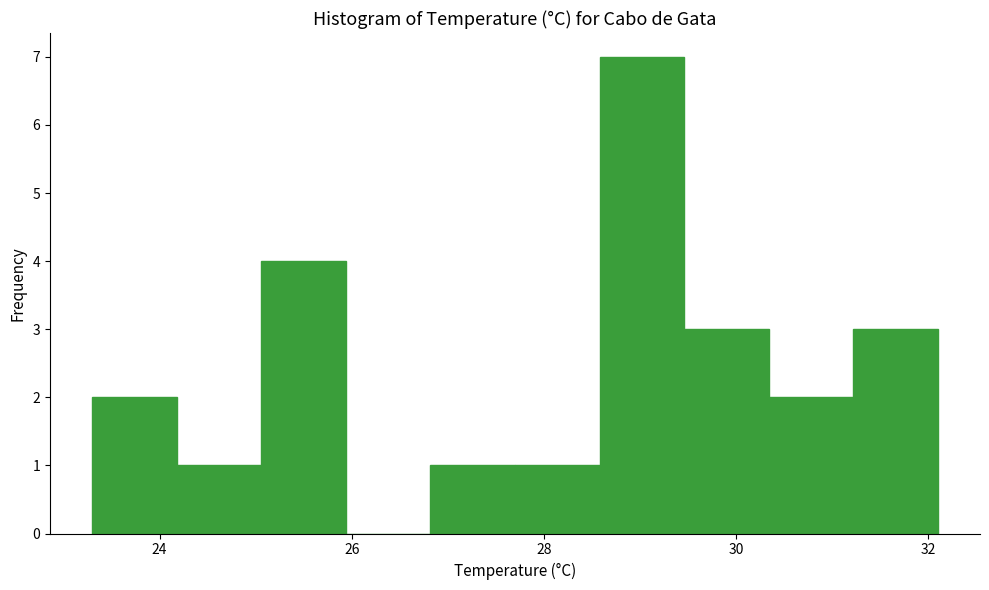

Reading left to right, transcribe this chart: for each bar, give the range it covers on the x-axis and its height. Neither the bar edges nor the heights are printed on the chart, so give them approximately, as read against the axes.

23.30 to 24.18: 2
24.18 to 25.06: 1
25.06 to 25.94: 4
25.94 to 26.82: 0
26.82 to 27.70: 1
27.70 to 28.58: 1
28.58 to 29.46: 7
29.46 to 30.34: 3
30.34 to 31.22: 2
31.22 to 32.10: 3